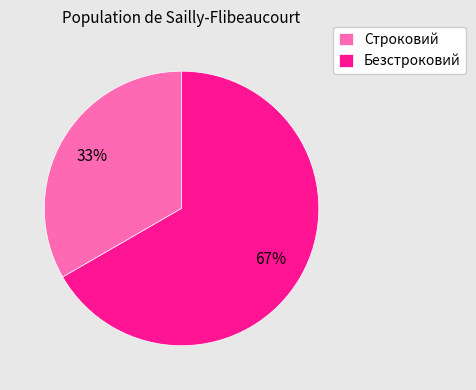

Which category has the biggest portion of the pie?

Безстроковий